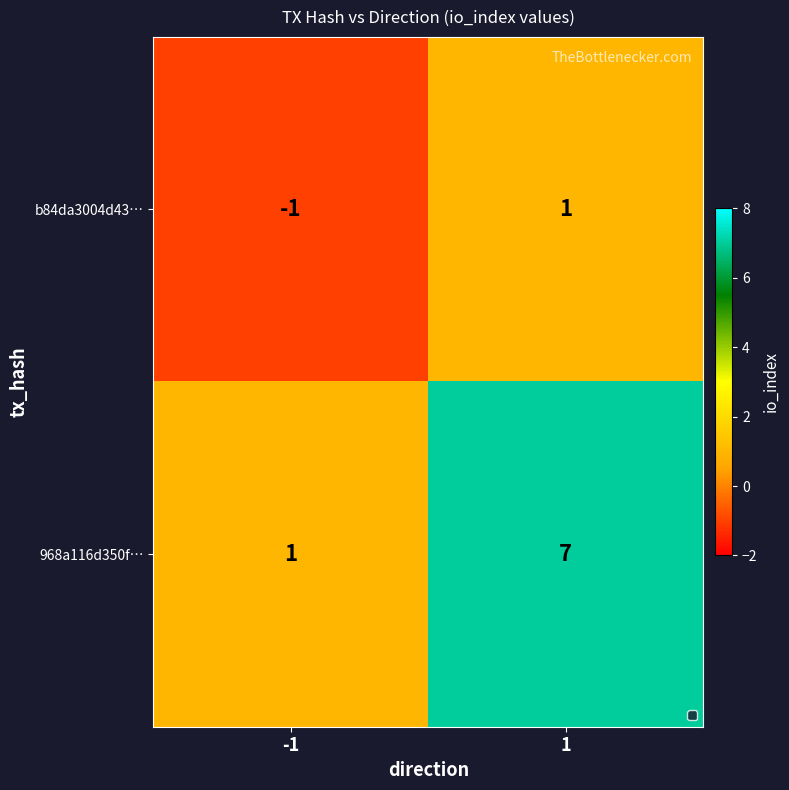

The value of b84da3004d43… at 1 is 2. True or false?

False